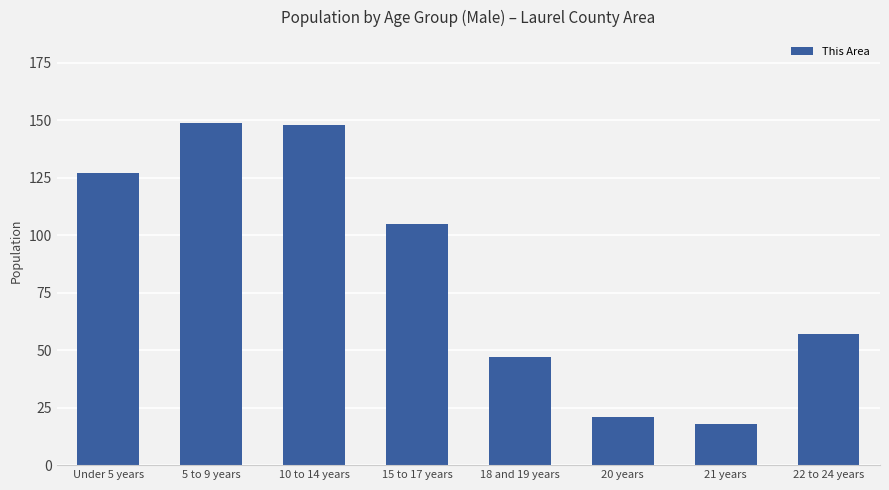

True or false: the data shows 148 at 10 to 14 years.

True